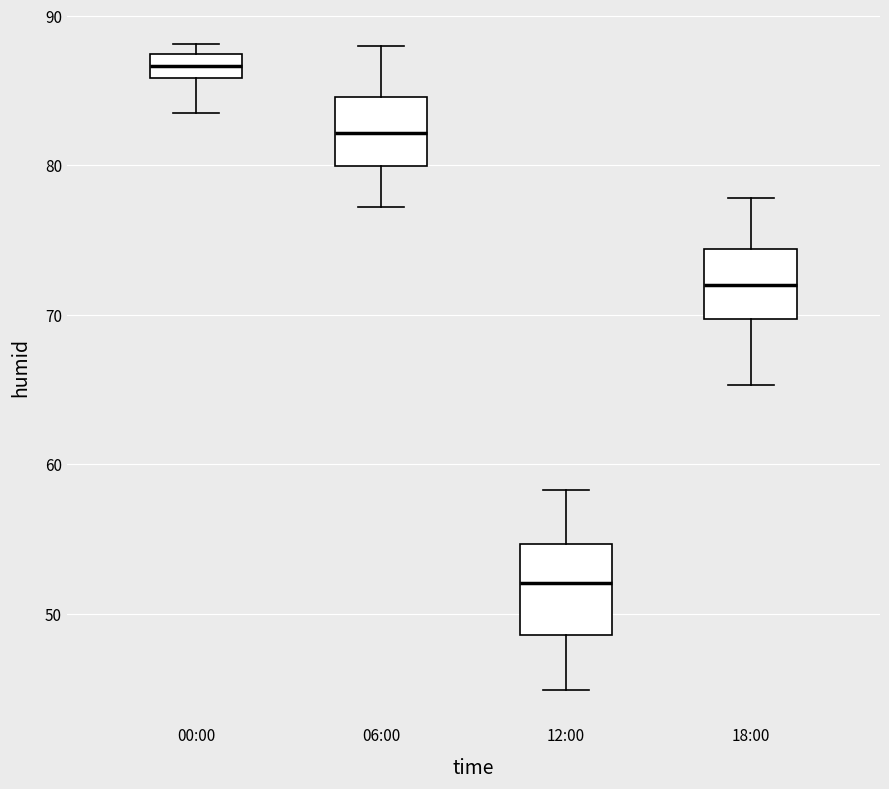

Which box's median line is the highest?

00:00